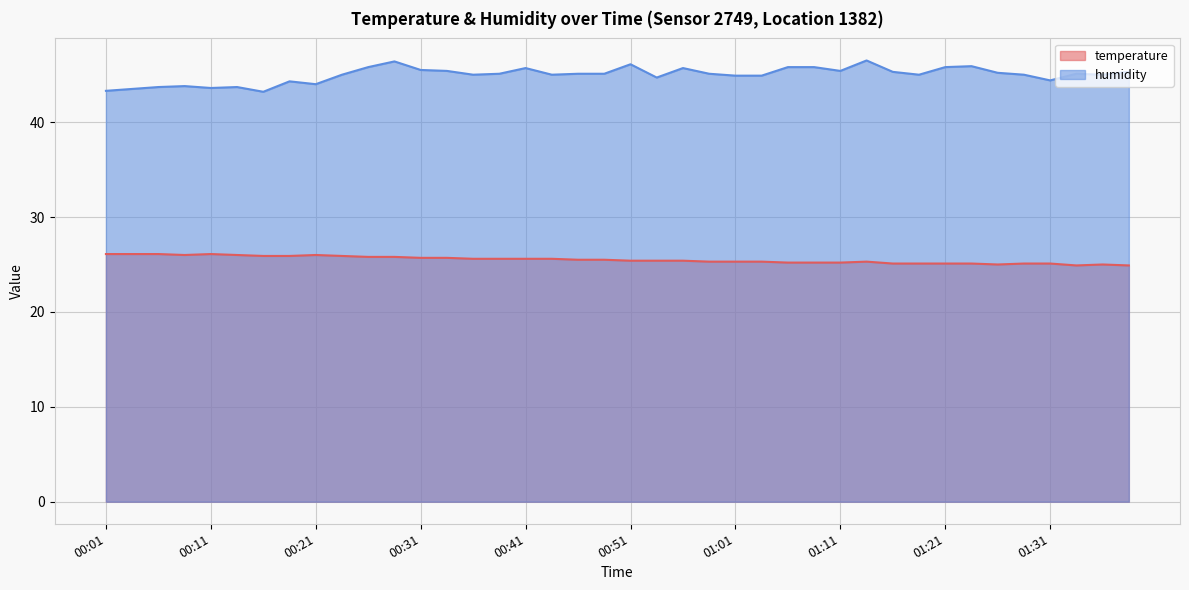

What are all the series names shown in the legend?

temperature, humidity